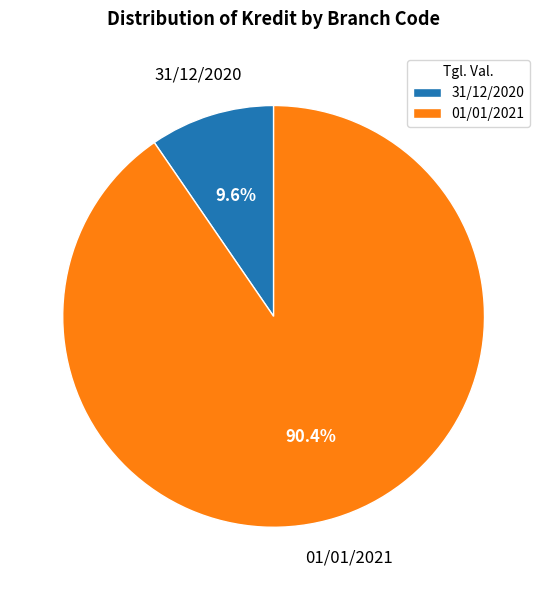

Count the number of slices in the pie.

2